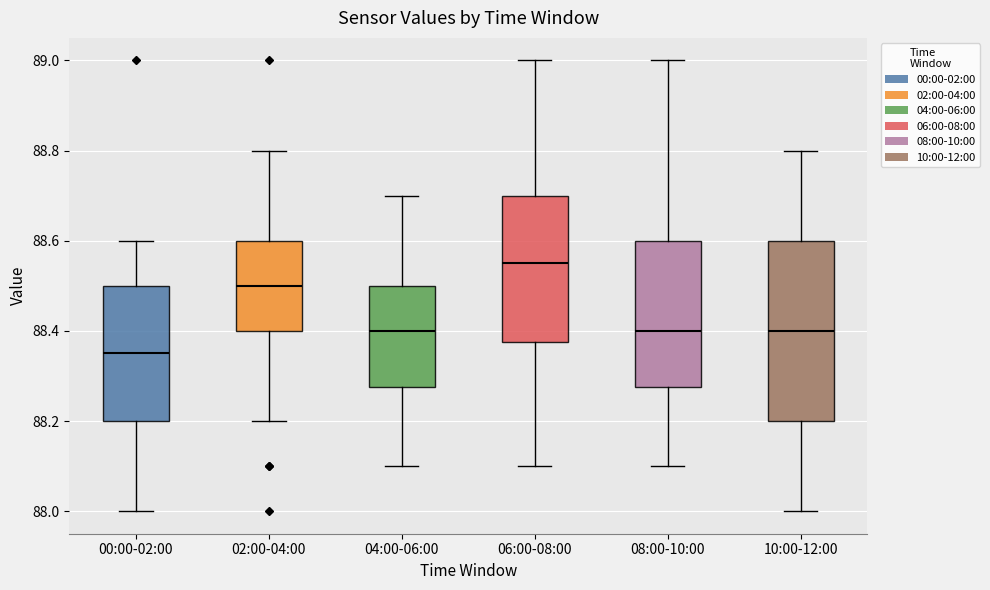

Reading left to right, read every box against the y-axis: the position of its median line, the range the box covers, and the ends of its whiskers. The values are not printed on the chart, so give them approximately, as read against the axis.

00:00-02:00: median 88.36, box 88.20 to 88.50, whiskers 88.00 to 88.60
02:00-04:00: median 88.50, box 88.40 to 88.60, whiskers 88.20 to 88.80
04:00-06:00: median 88.40, box 88.28 to 88.50, whiskers 88.10 to 88.70
06:00-08:00: median 88.56, box 88.38 to 88.70, whiskers 88.10 to 89.00
08:00-10:00: median 88.40, box 88.28 to 88.60, whiskers 88.10 to 89.00
10:00-12:00: median 88.40, box 88.20 to 88.60, whiskers 88.00 to 88.80